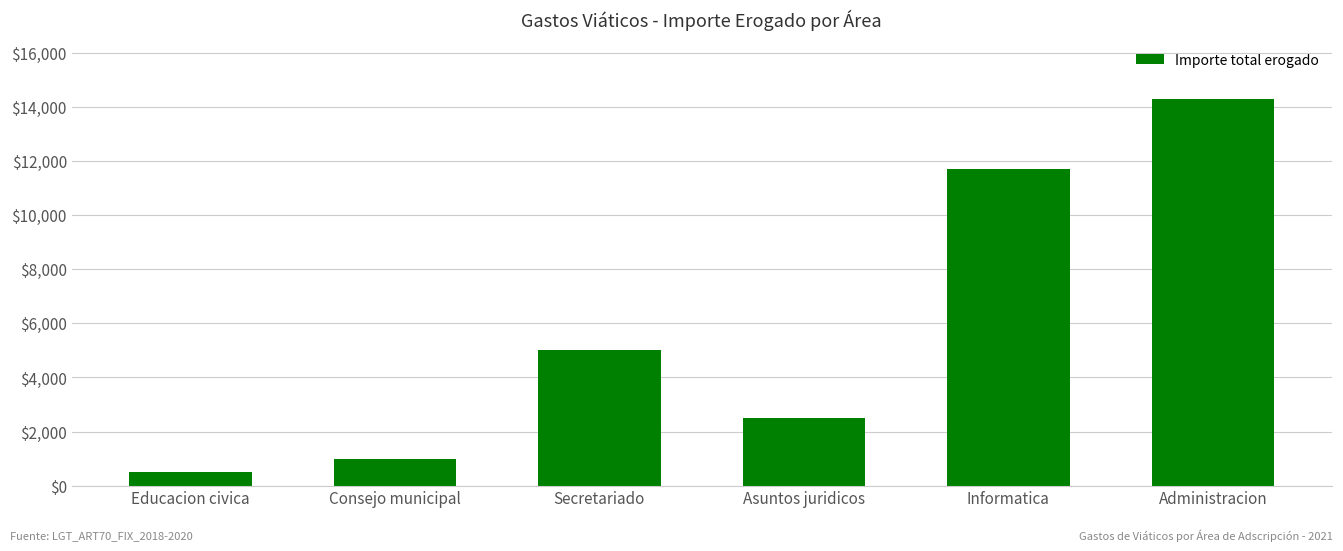

List the labels in order of value, smallest first.

Educacion civica, Consejo municipal, Asuntos juridicos, Secretariado, Informatica, Administracion